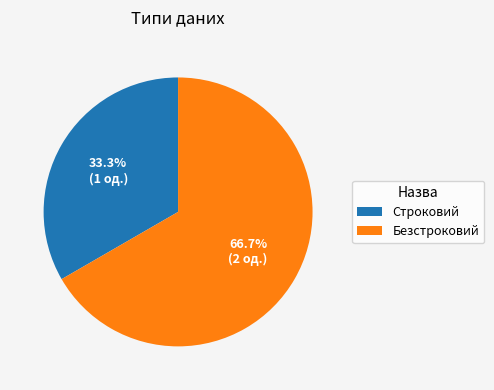

Which category has the biggest portion of the pie?

Безстроковий